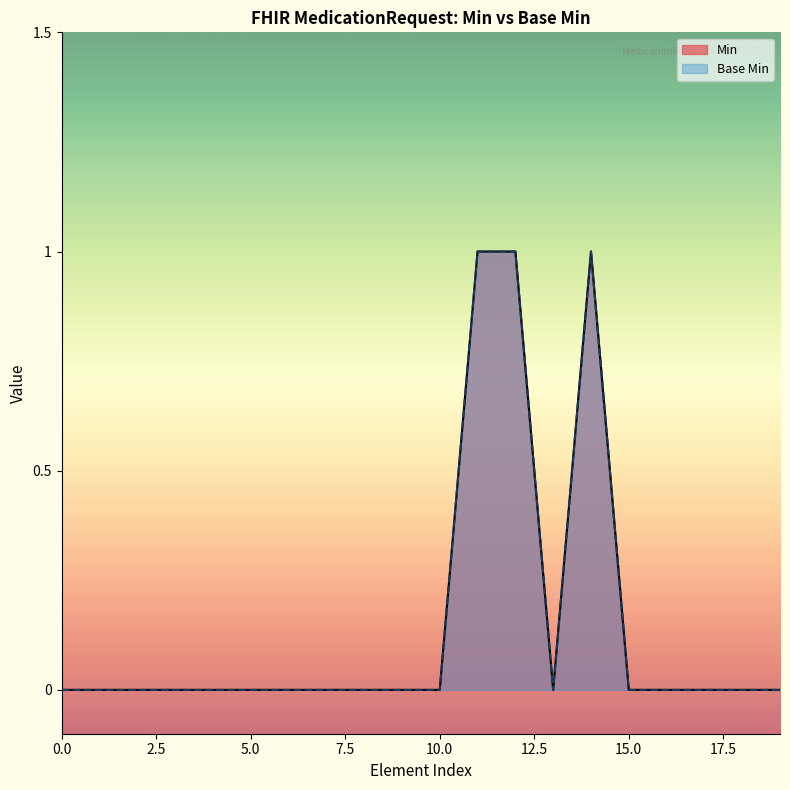

How many points are higher than both their immediate neighbors (excluding endpoints)?

1